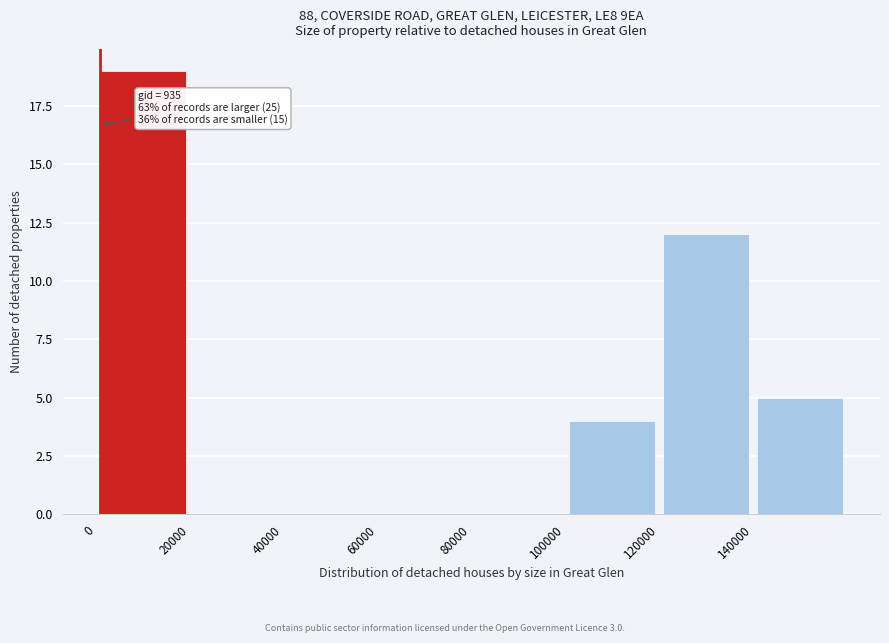

Which range on the x-axis has the tallest bar?

0 to 20000